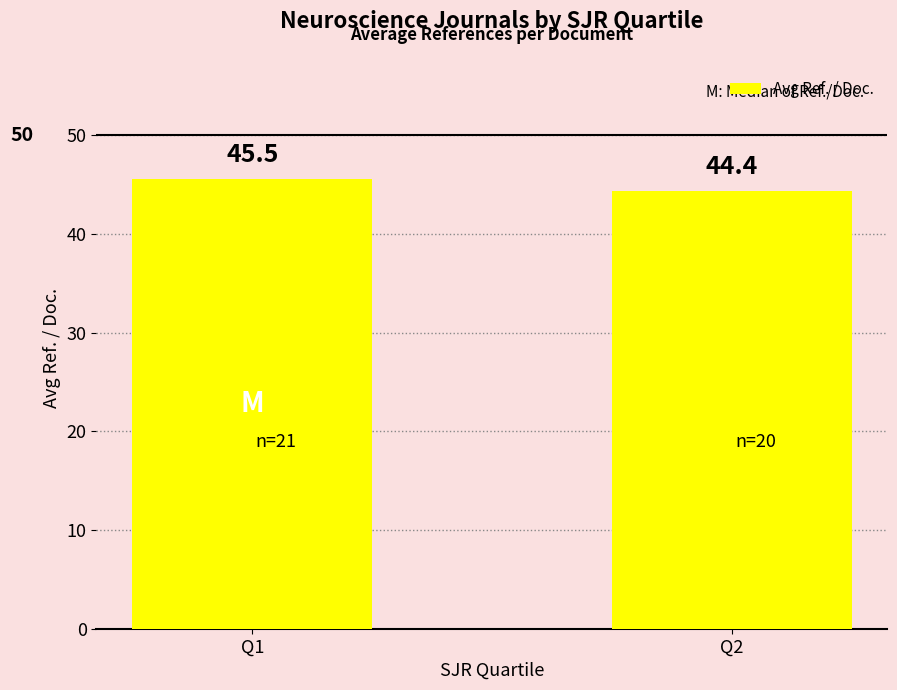

The chart shows a value of 59.3 at Q2. True or false?

False